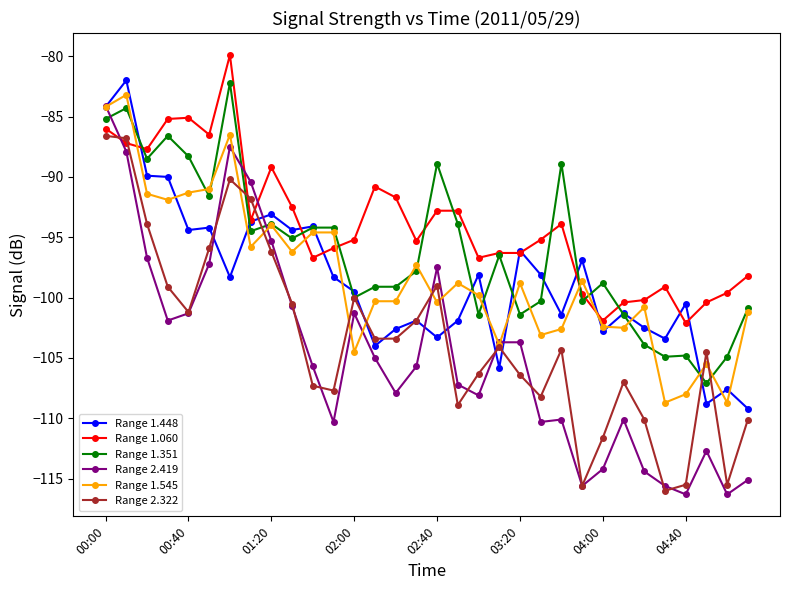

True or false: Range 1.060 and Range 1.545 intersect in this chart.

True